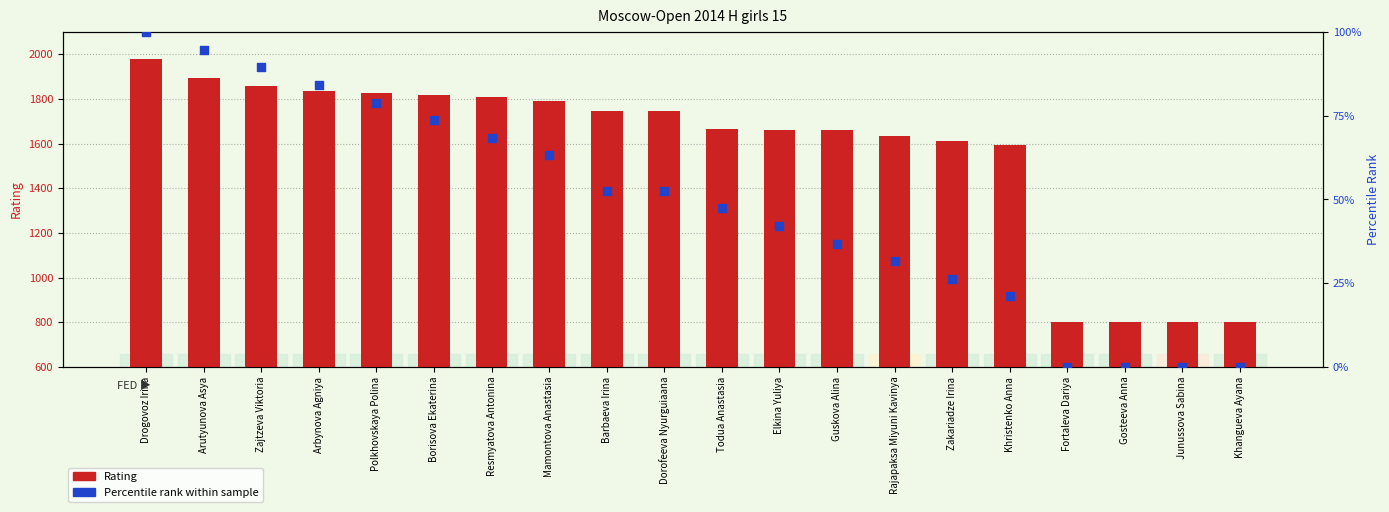

What are all the series names shown in the legend?

Rating, Percentile rank within sample